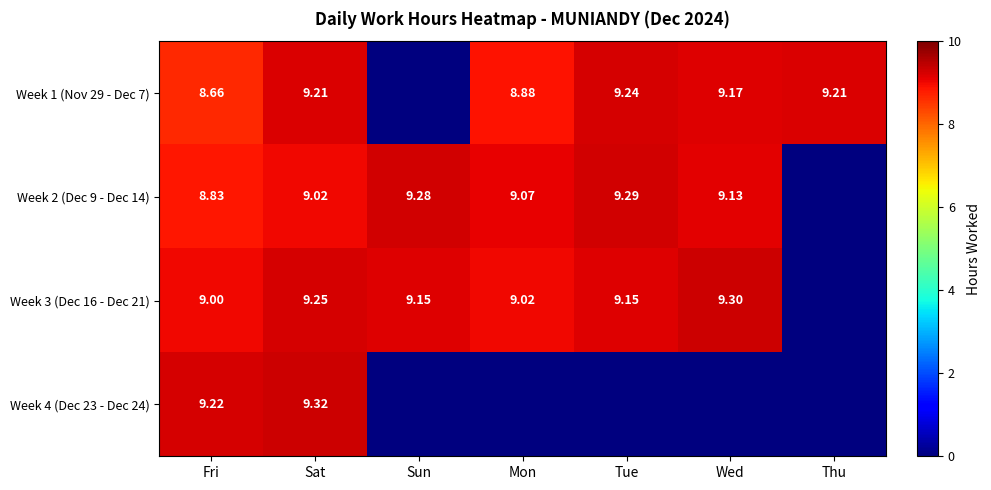

Is the value of Week 1 (Nov 29 - Dec 7) at Sat greater than the value of Week 4 (Dec 23 - Dec 24) at Sat?

No